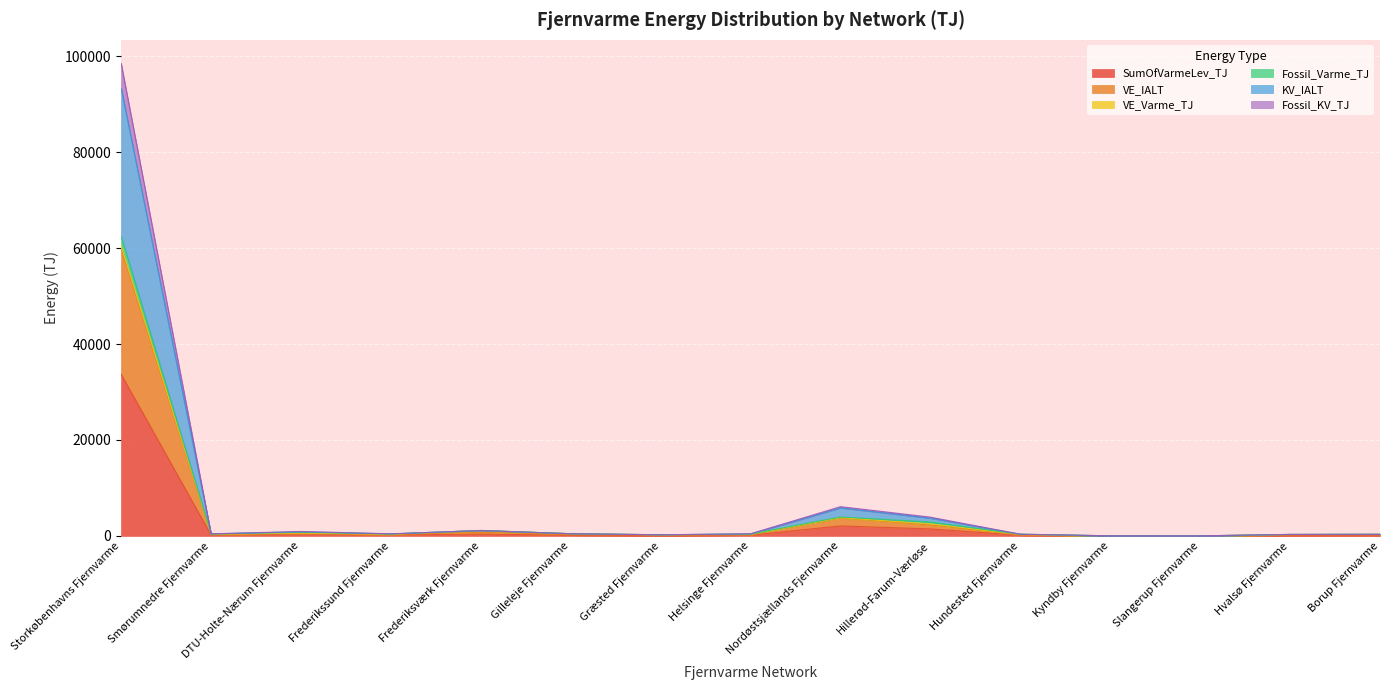

List the labels in order of Fossil_Varme_TJ value, smallest first.

Slangerup Fjernvarme, Kyndby Fjernvarme, Græsted Fjernvarme, Hvalsø Fjernvarme, Borup Fjernvarme, Hundested Fjernvarme, Helsinge Fjernvarme, Frederikssund Fjernvarme, Smørumnedre Fjernvarme, Gilleleje Fjernvarme, DTU-Holte-Nærum Fjernvarme, Frederiksværk Fjernvarme, Hillerød-Farum-Værløse, Nordøstsjællands Fjernvarme, Storkøbenhavns Fjernvarme